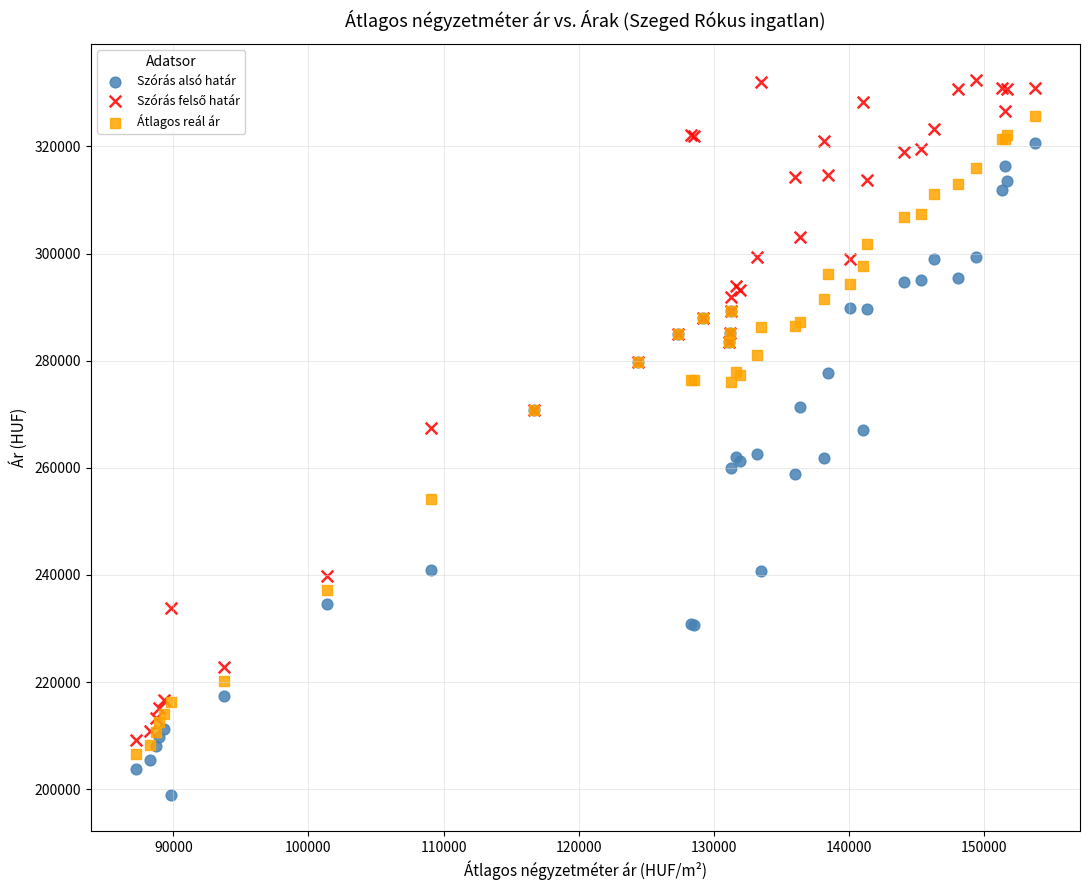

What is the X range (max minus min) for the scatter plot?

66587